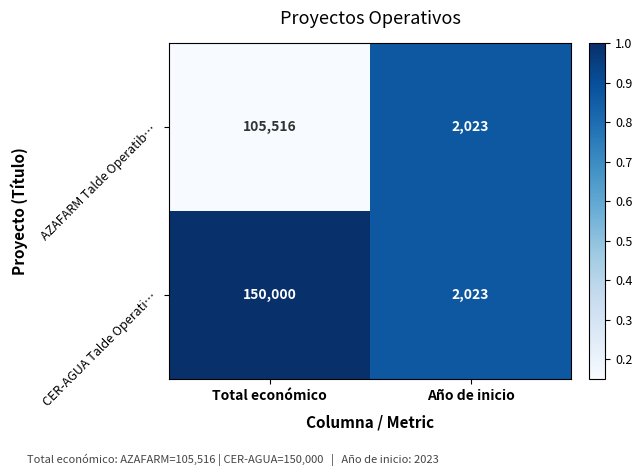

Read the AZAFARM Talde Operatib… value at Año de inicio, to the nearest 100.

2000